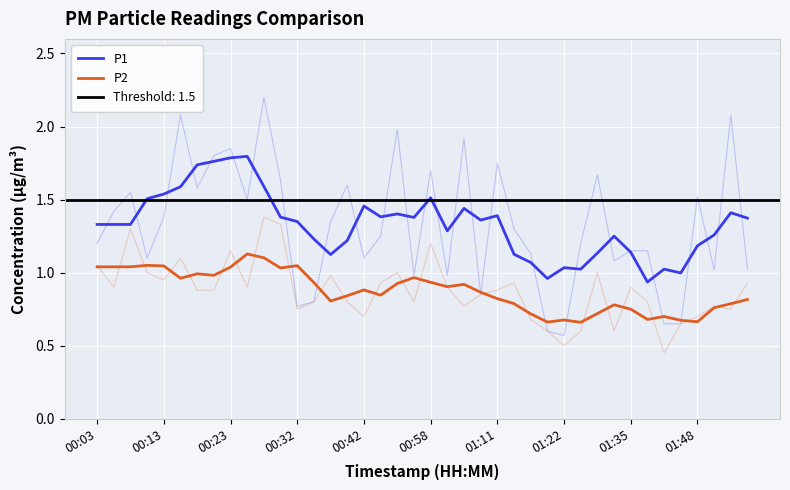

Is the value of P2 at 16 greater than the value of P1 at 00:58?

No